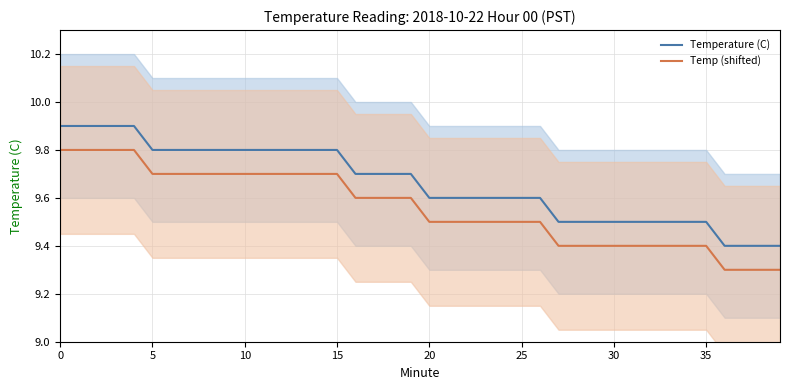

Which has a higher value, 37 or 30?

30